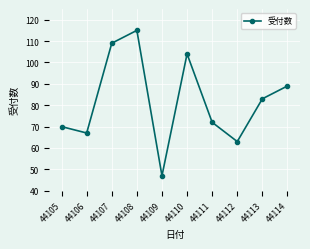

How many distinct data groups are displayed?

1